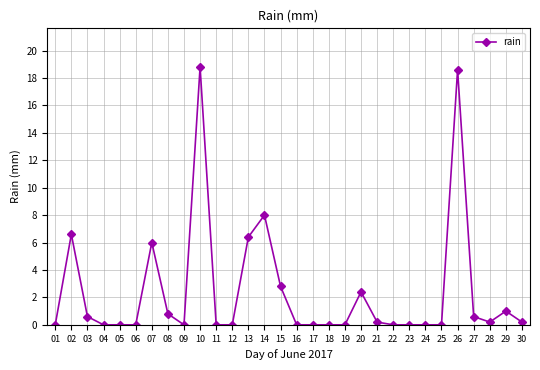

True or false: the data shows 18.6 at 26.

True